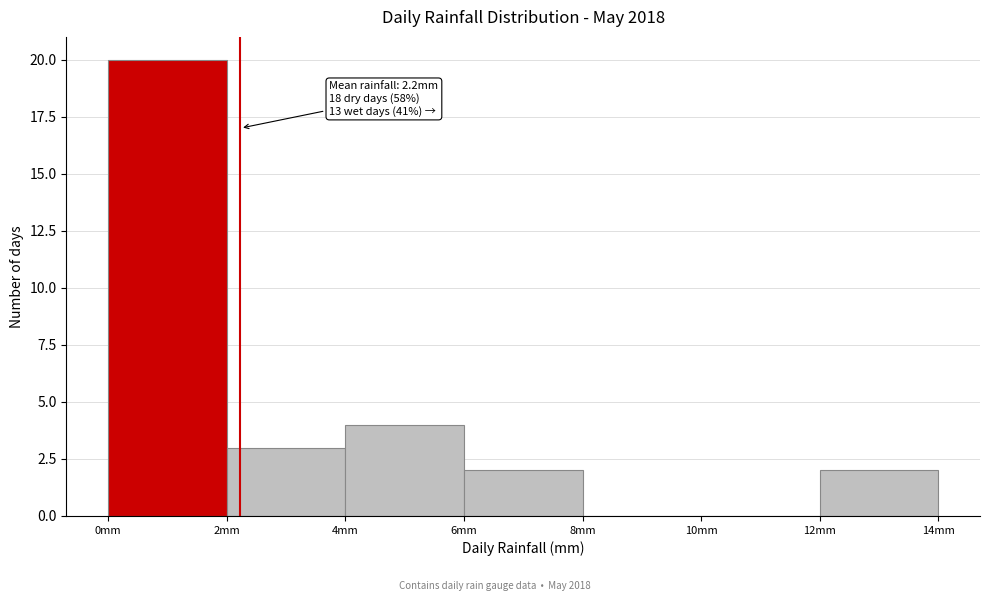

Which range on the x-axis has the tallest bar?

0 to 2